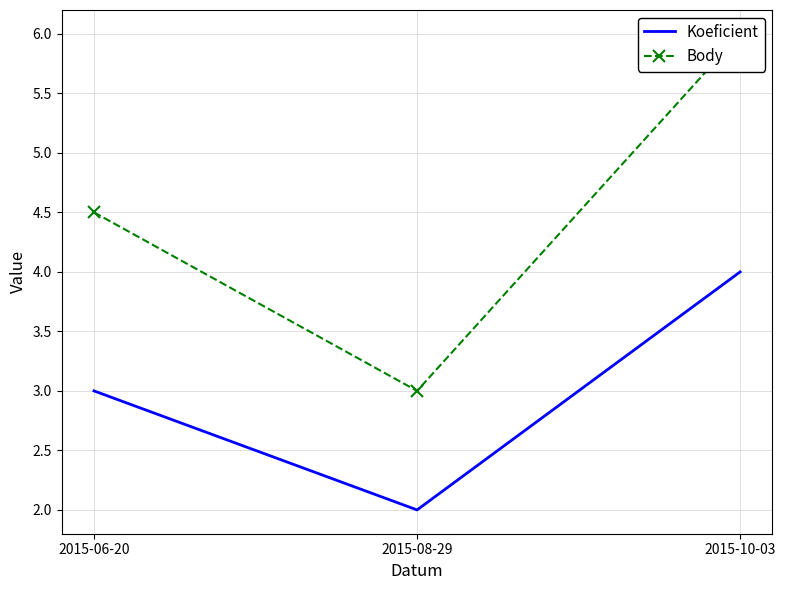

Reading left to right, transcribe all the data shown in this chart.

Koeficient: 2015-06-20=3.0	2015-08-29=2.0	2015-10-03=4.0
Body: 2015-06-20=4.5	2015-08-29=3.0	2015-10-03=6.0